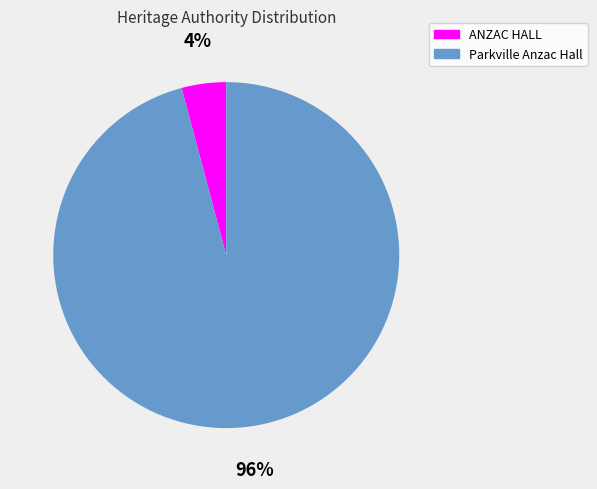

True or false: Parkville Anzac Hall accounts for 96% of the total.

True